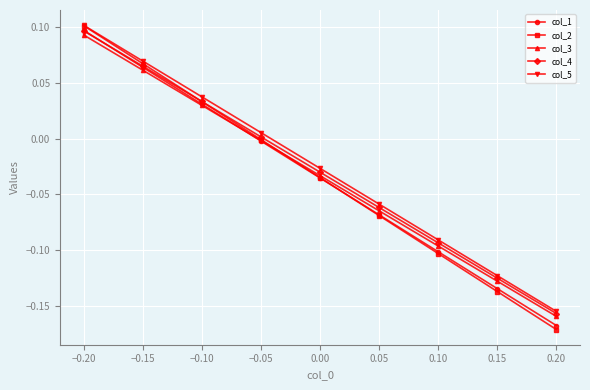

How many positive values does the col_5 series have?

4